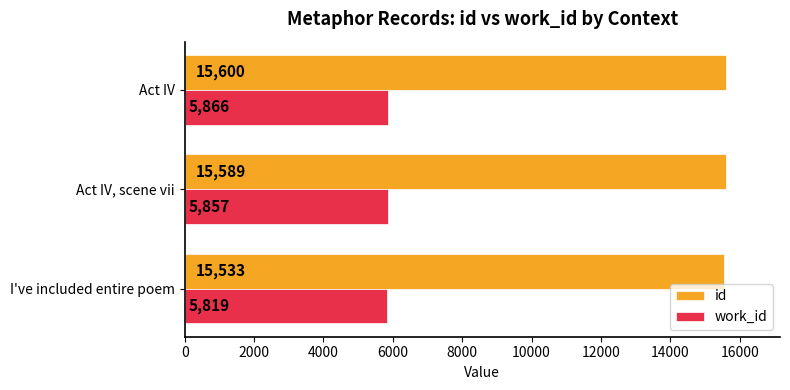

The work_id series shows 7982 at Act IV. True or false?

False